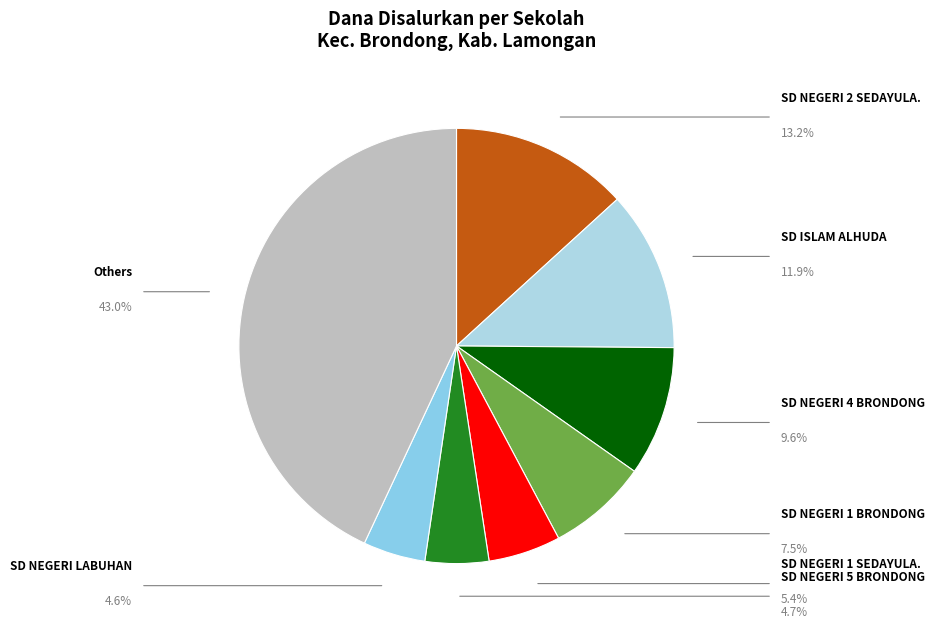

Count the number of slices in the pie.

8